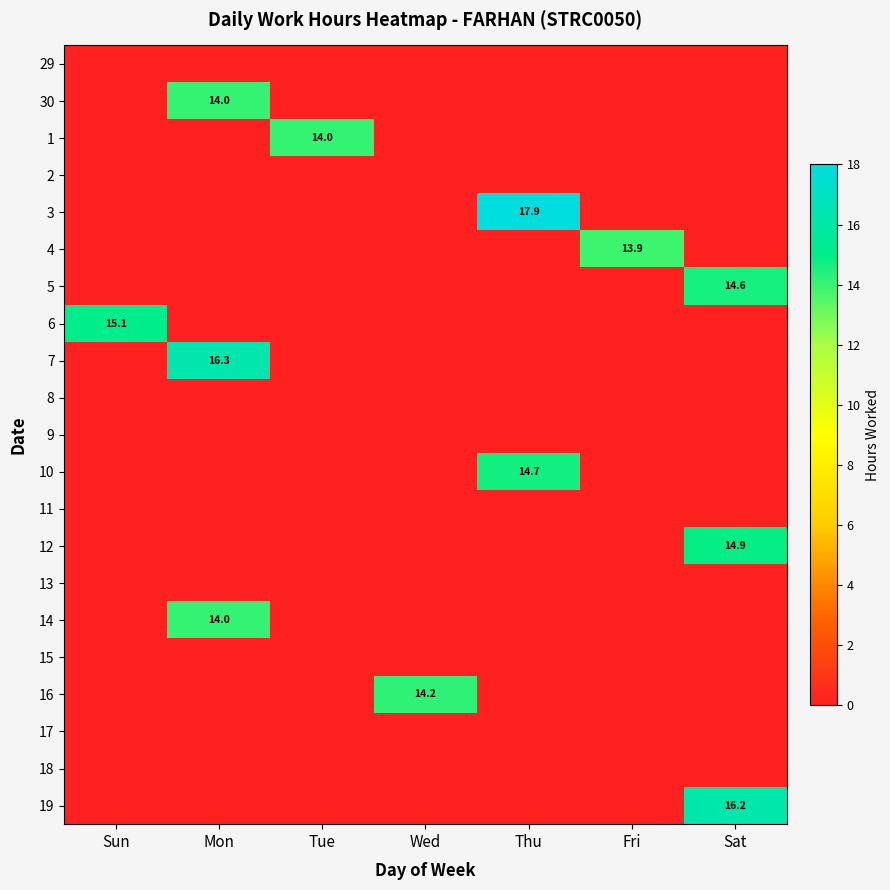

Is it true that 13 equals 0.0 at Mon?

True